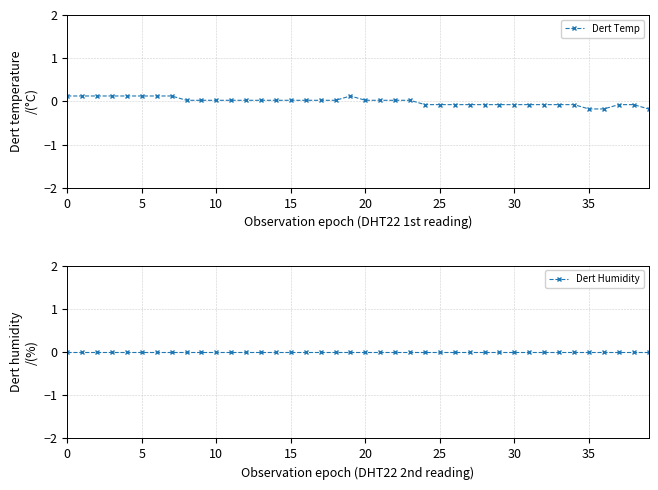

Reading right to left, list all the values displayed in this chart.

Dert Temp: -0.2	-0.1	-0.1	-0.2	-0.2	-0.1	-0.1	-0.1	-0.1	-0.1	-0.1	-0.1	-0.1	-0.1	-0.1	-0.1	0.0	0.0	0.0	0.0	0.1	0.0	0.0	0.0	0.0	0.0	0.0	0.0	0.0	0.0	0.0	0.0	0.1	0.1	0.1	0.1	0.1	0.1	0.1	0.1
Dert Humidity: 0.0	0.0	0.0	0.0	0.0	0.0	0.0	0.0	0.0	0.0	0.0	0.0	0.0	0.0	0.0	0.0	0.0	0.0	0.0	0.0	0.0	0.0	0.0	0.0	0.0	0.0	0.0	0.0	0.0	0.0	0.0	0.0	0.0	0.0	0.0	0.0	0.0	0.0	0.0	0.0